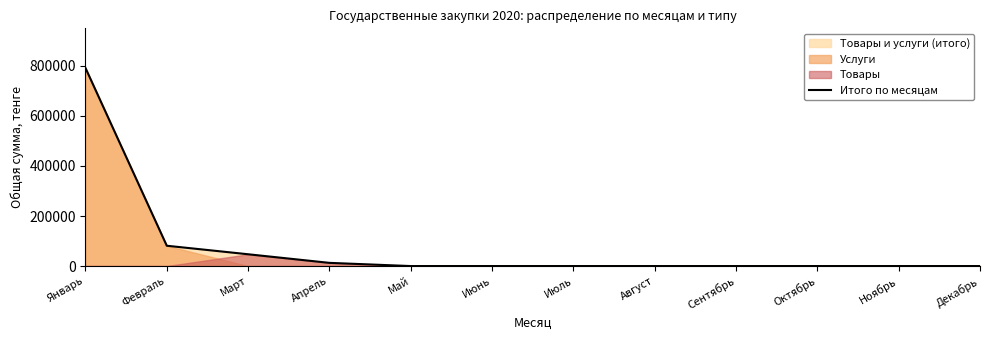

What position from the left is Июль?

7